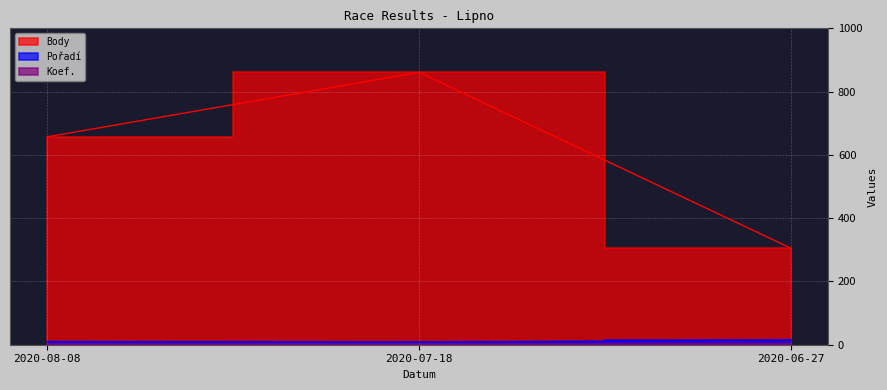

Is it true that Body equals 120 at 2020-06-27?

False